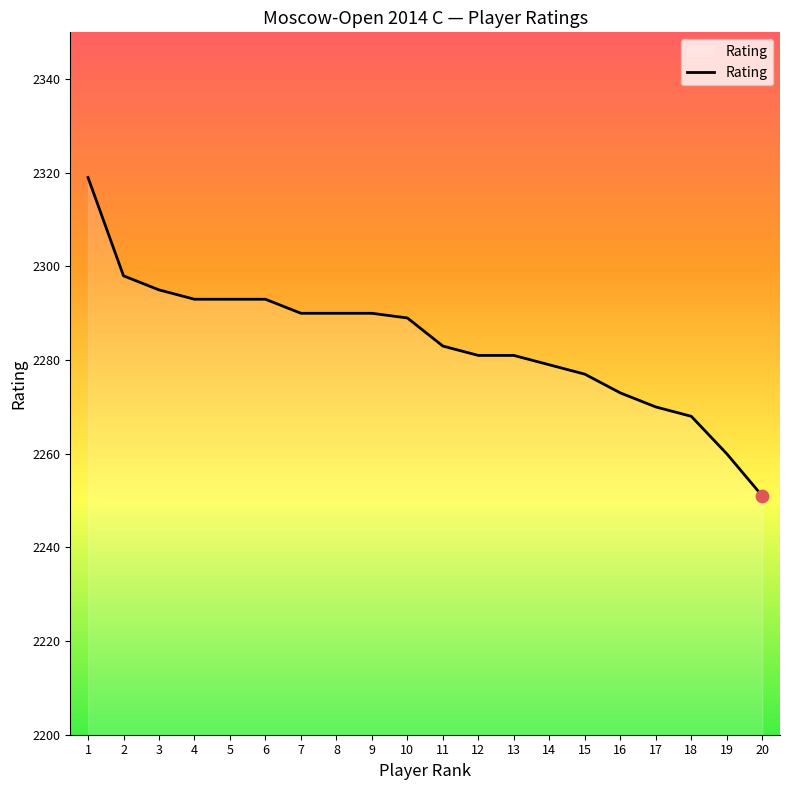

What is the change in value from 7 to 13?

-9